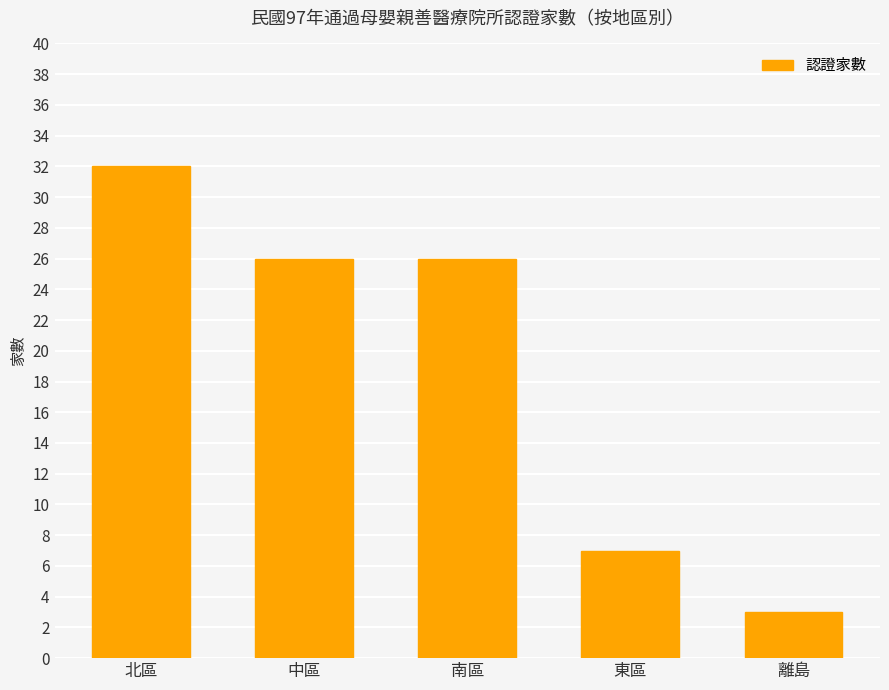

How many bars are there in total?

5